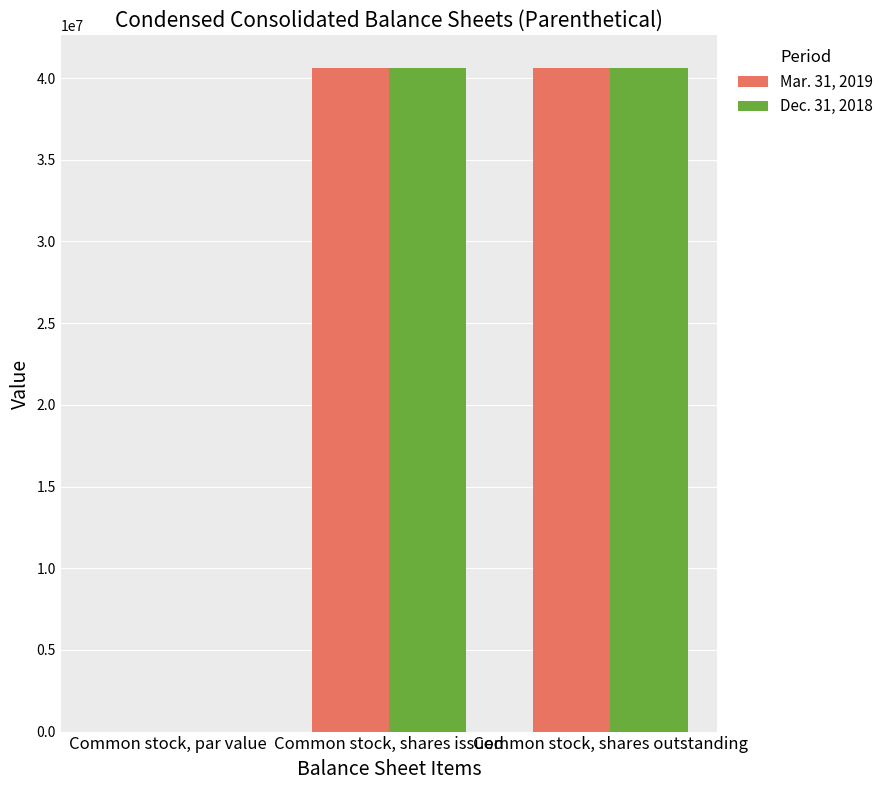

What is the maximum value for Dec. 31, 2018?

40588004.0